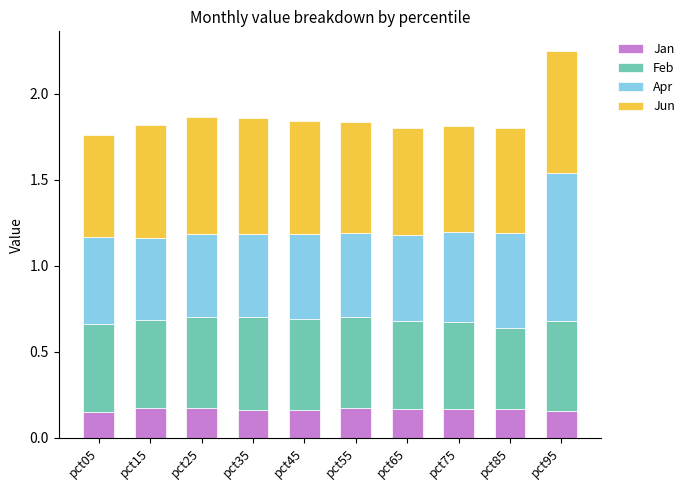

Count the Jan values in the range 0 to 1.

10